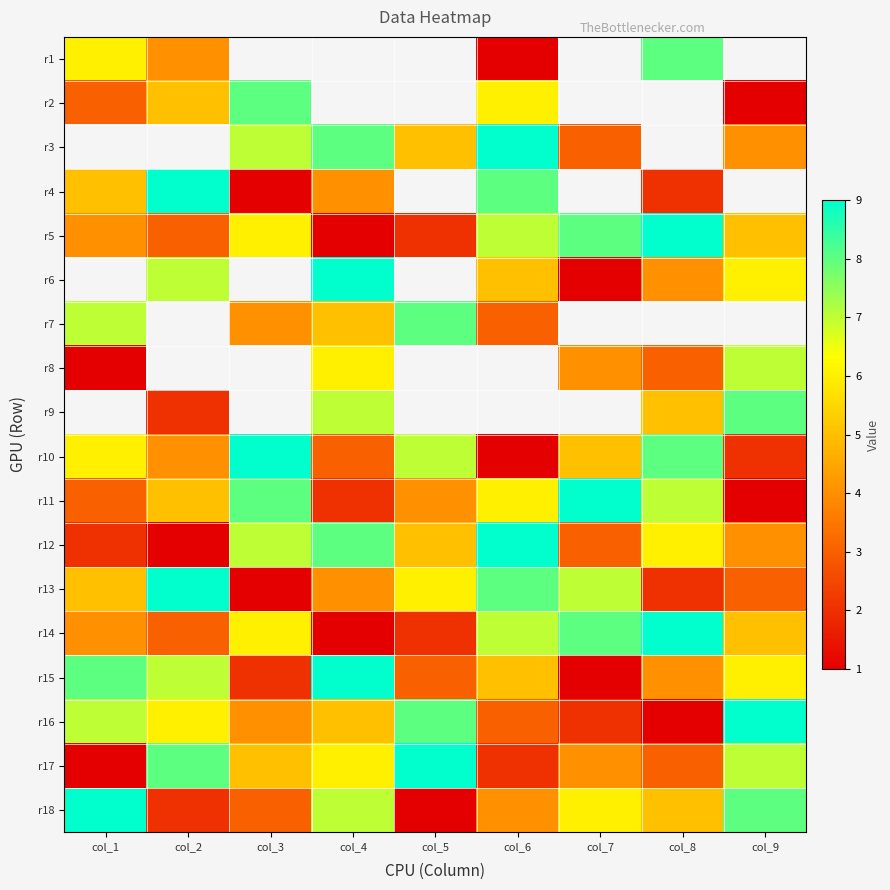

What is the smallest value displayed?

1.0